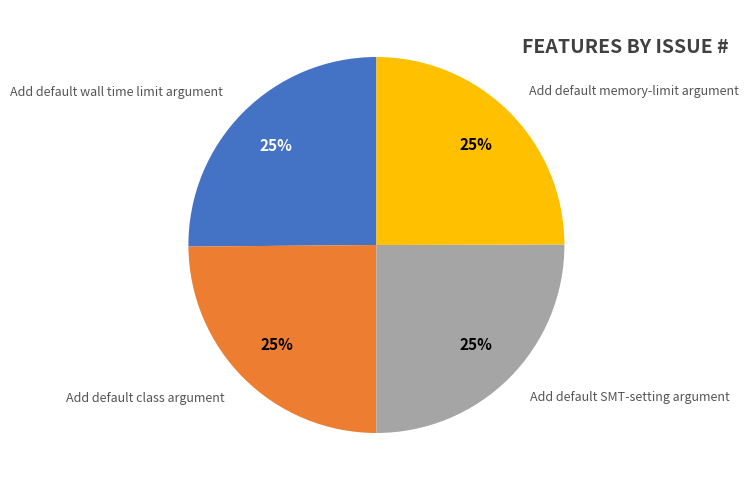

How many segments does this pie chart have?

4